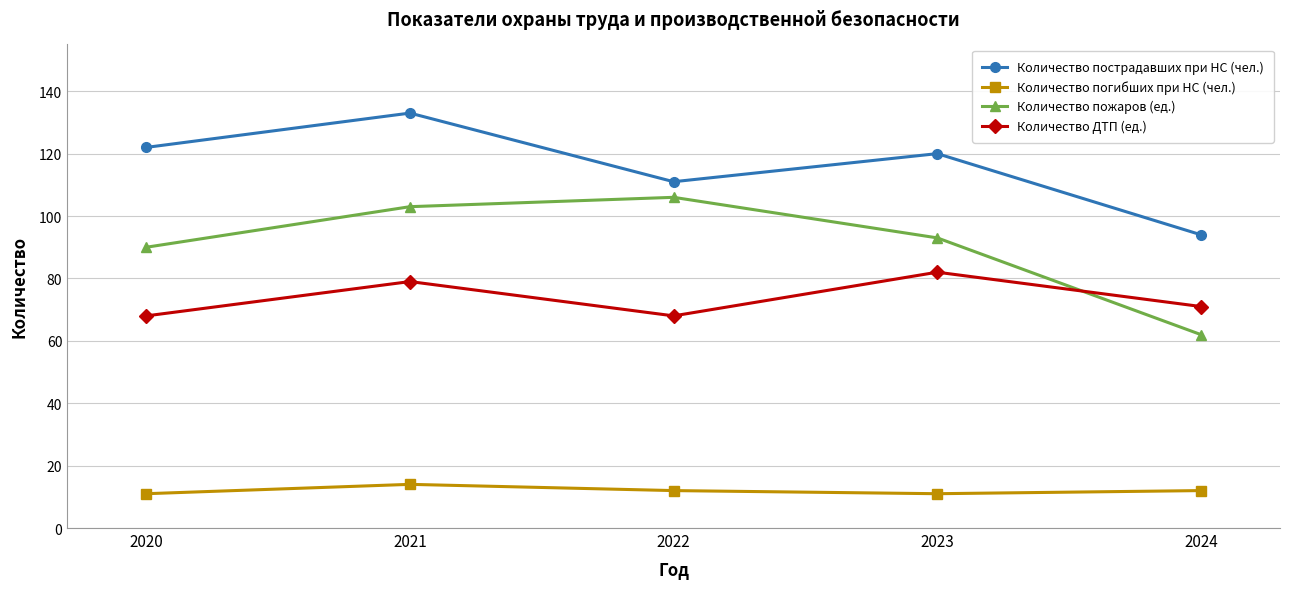

Does the chart display data point markers on the line(s)?

Yes